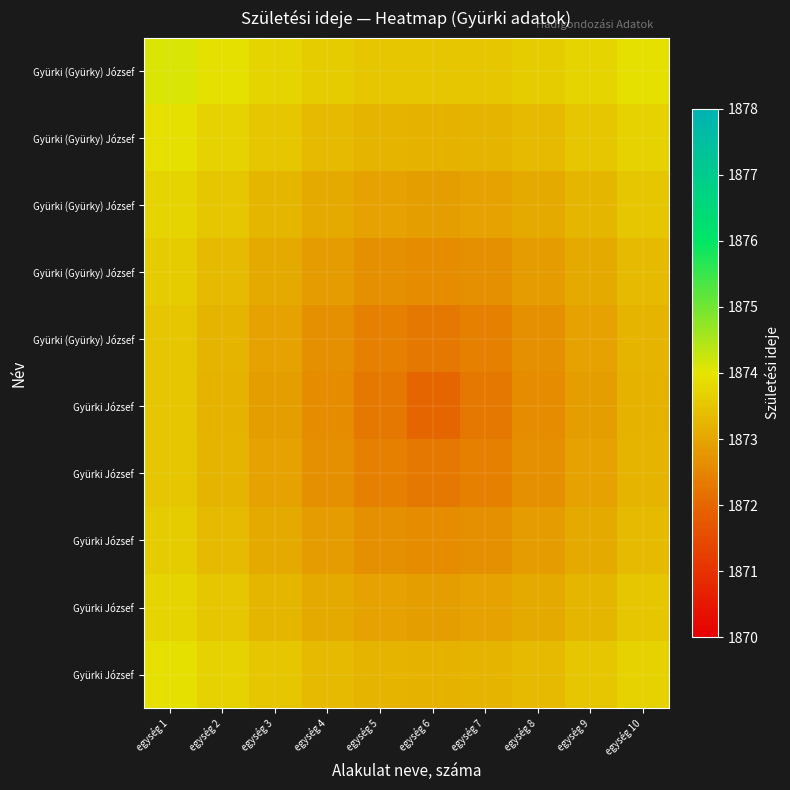

What is the difference between the highest and lowest values at egység 3?

0.8